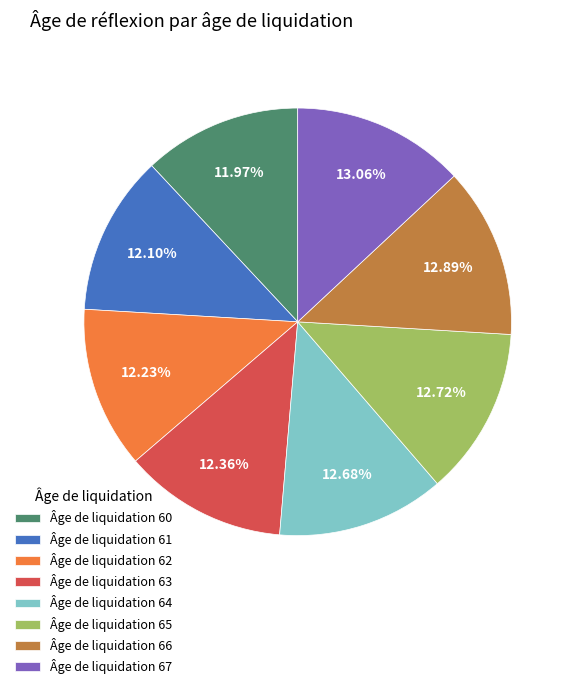

Is there any slice that represents more than half of the pie?

No